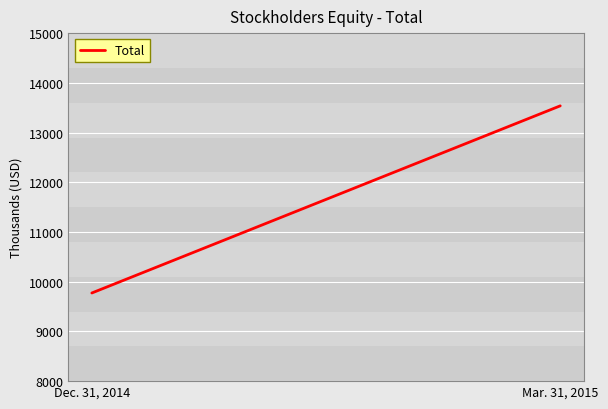

What is the maximum value shown in the chart?

13537